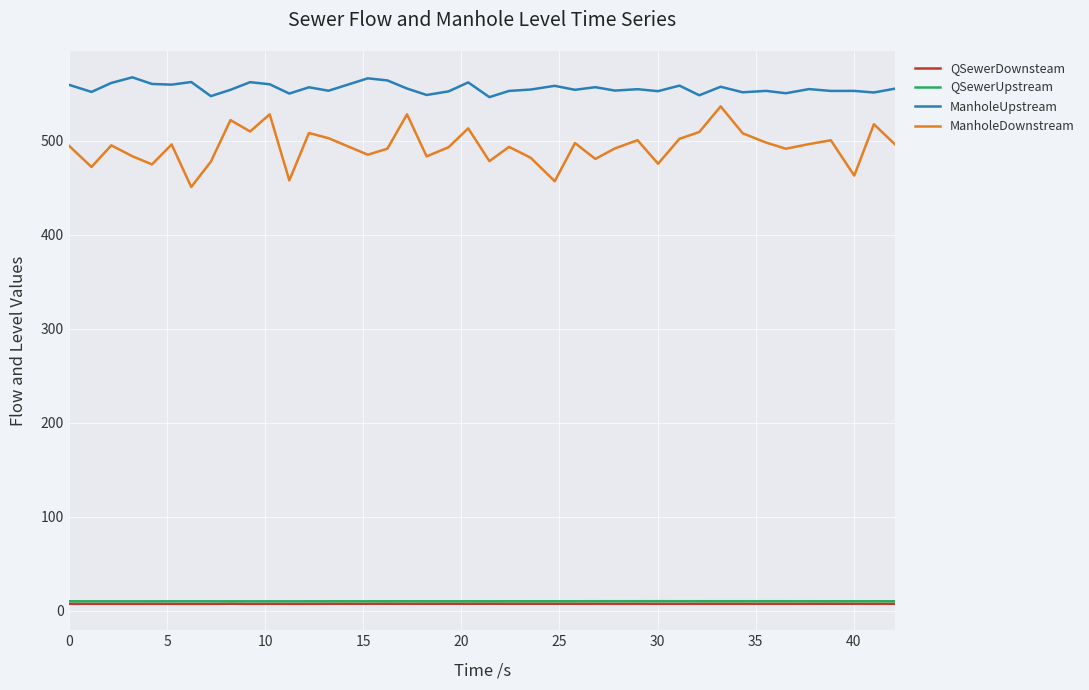

Which series has the widest spread of values?

ManholeDownstream